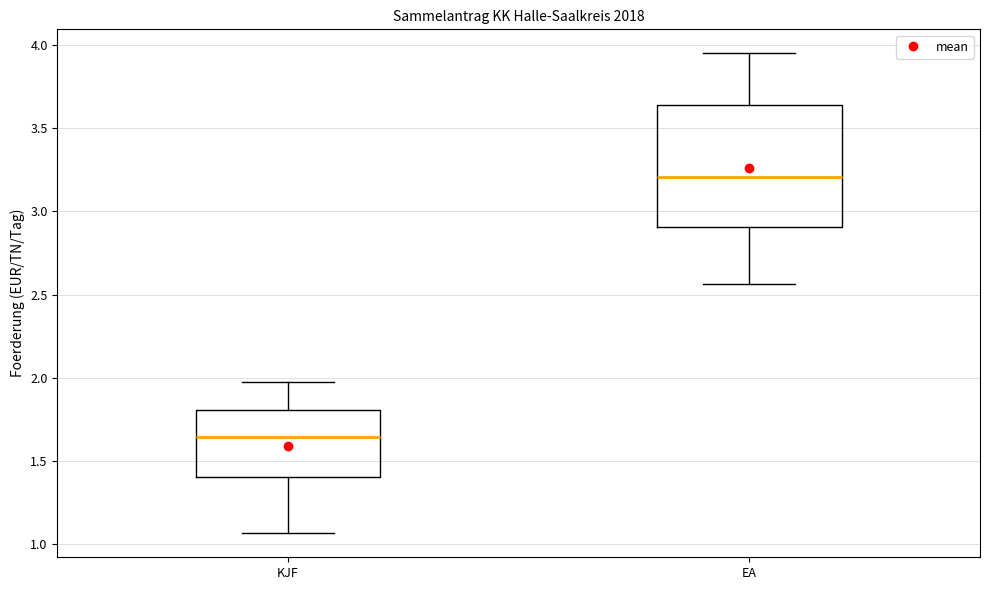

Where is the upper edge of the box for KJF on the y-axis? The values are not printed on the chart, so give them approximately, as read against the axis.

1.80